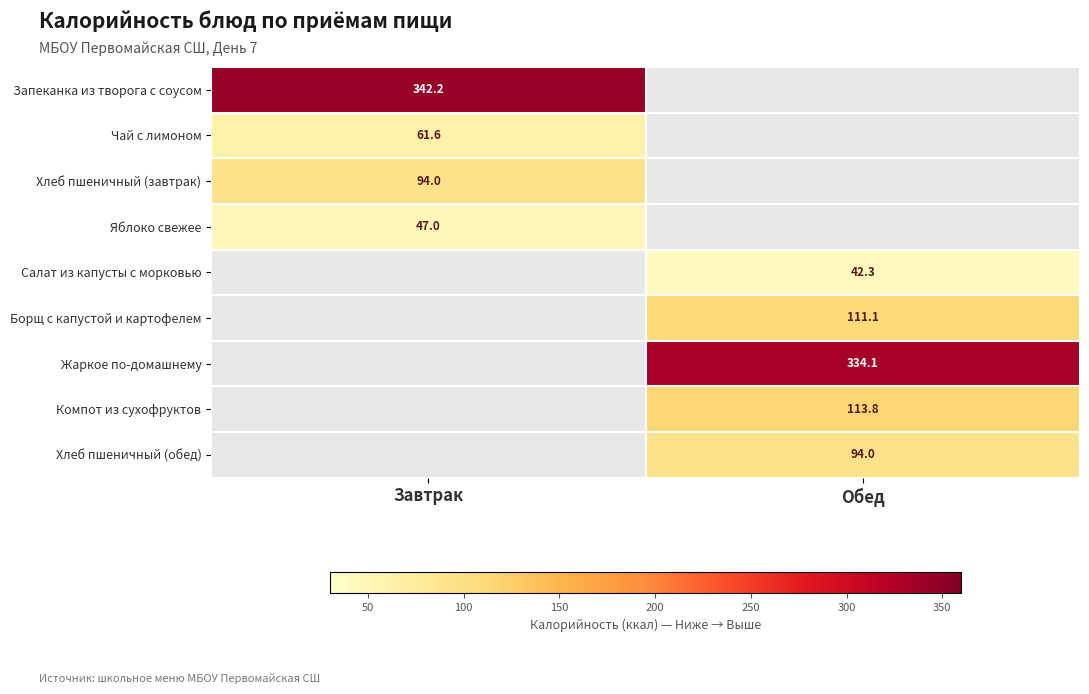

At which category is the sum across all series the highest?

Обед